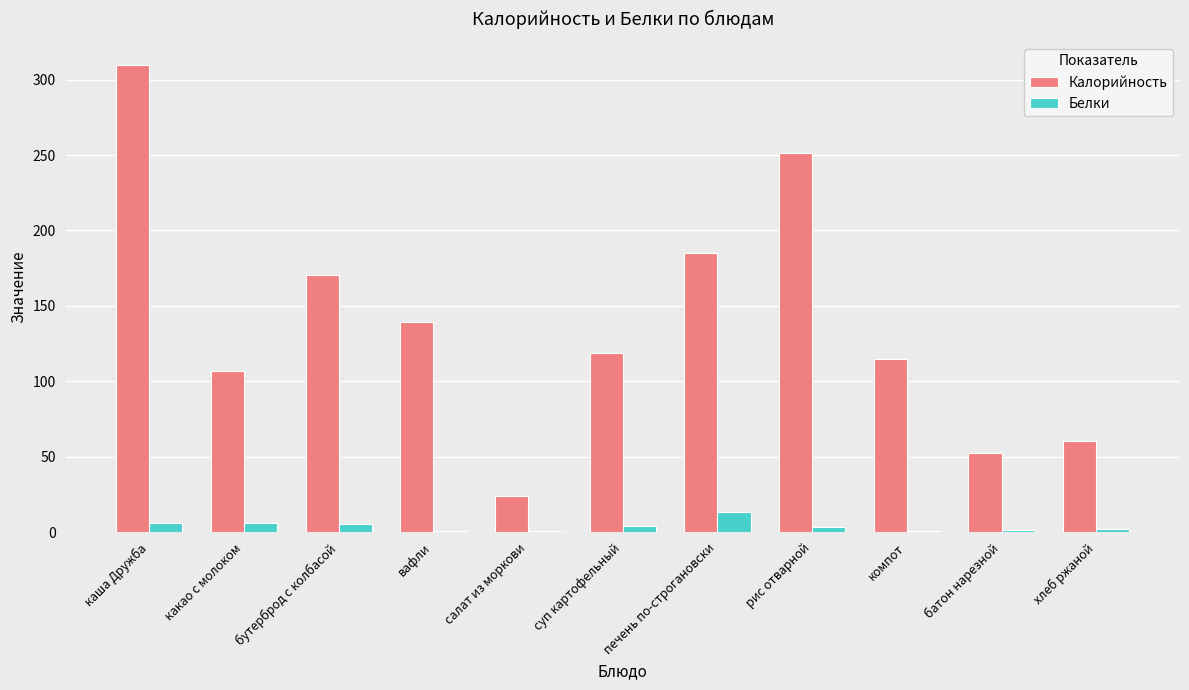

Which category has the highest value in the Белки series?

печень по-строгановски